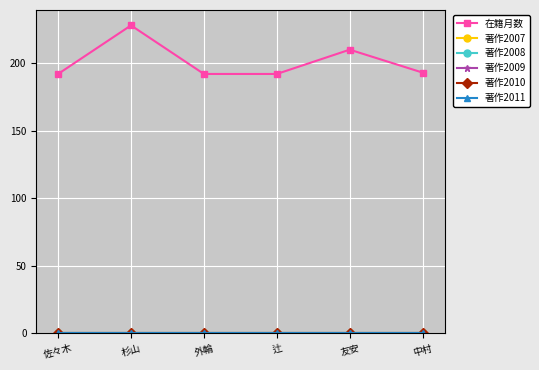

Does the chart have visible grid lines?

Yes